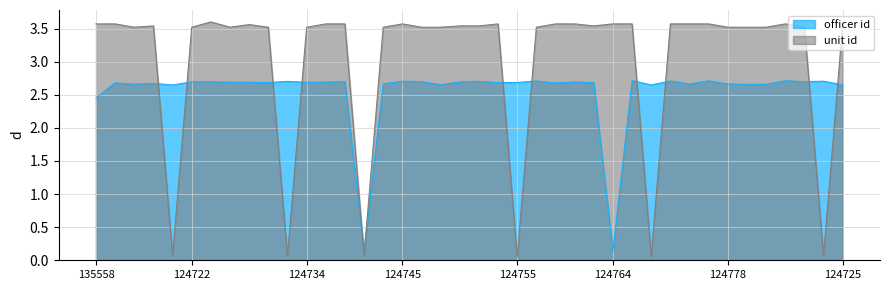

Where does the unit id series first go above 3?

135558